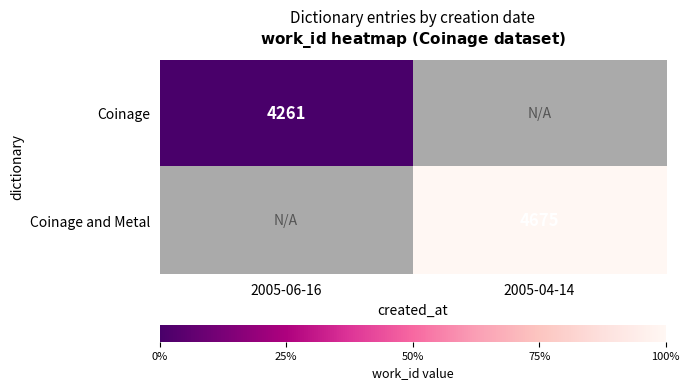

True or false: Coinage and Metal has a value of 7998 at 2005-04-14.

False